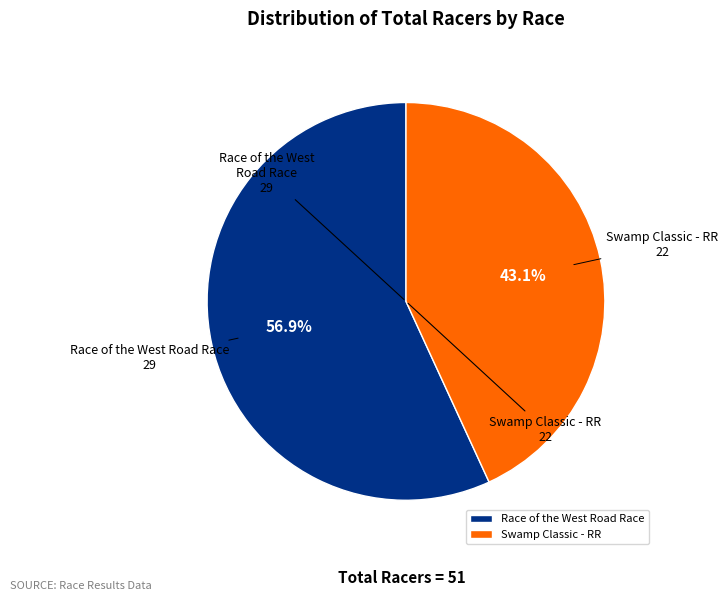

Does any single category account for the majority?

Yes